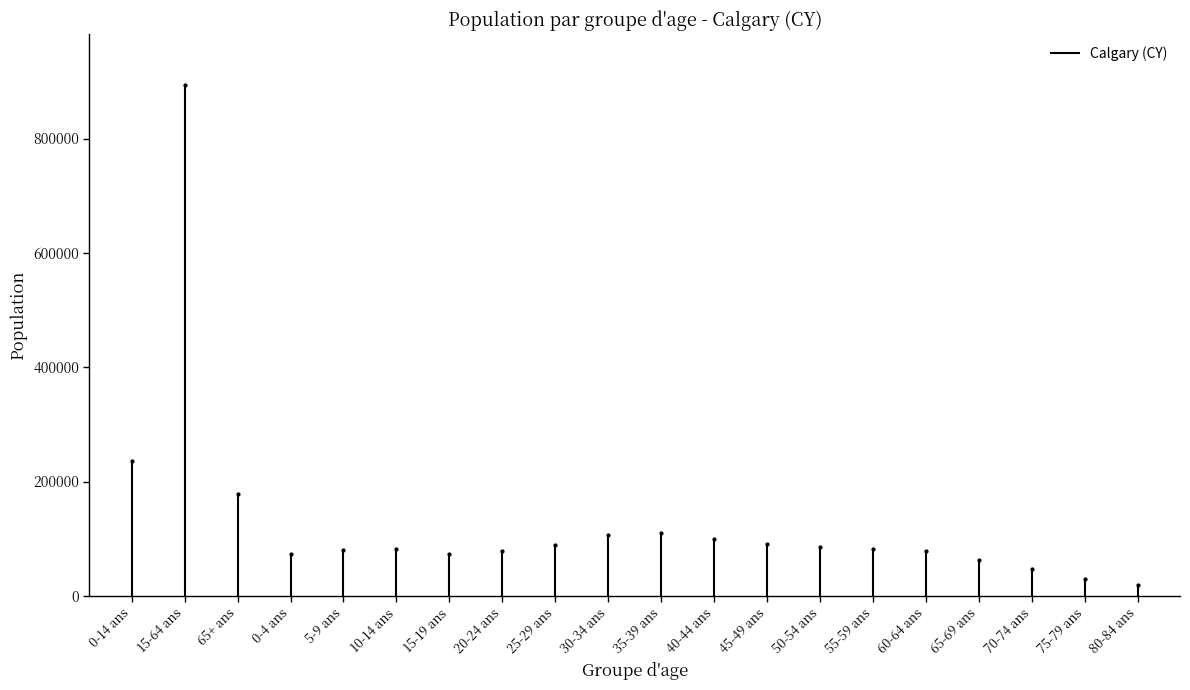

What Y value in the scatter plot is closest to 456465?

235855